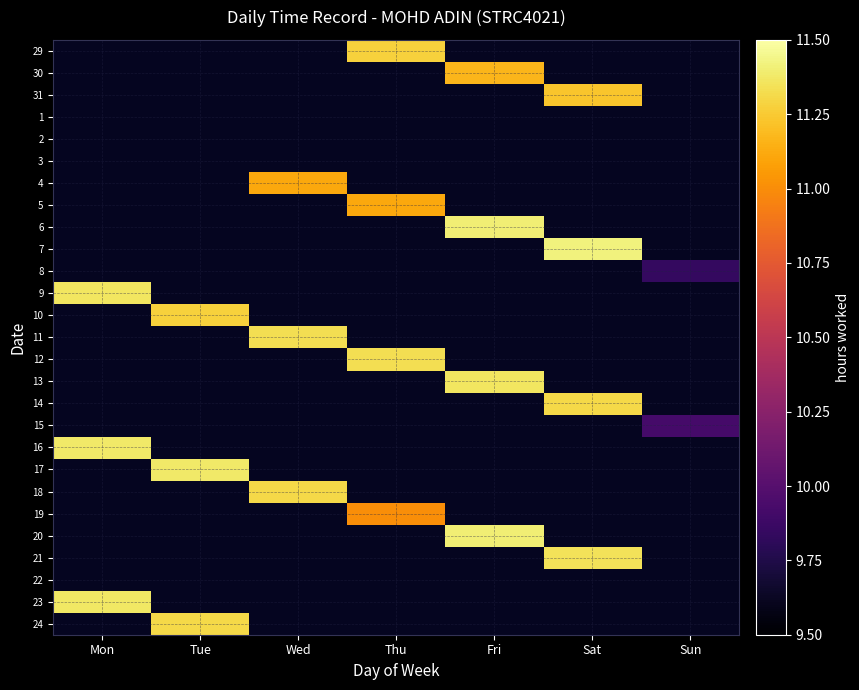

Reading right to left, what are all the values shown in this chart?

29: Sun=0.0	Sat=0.0	Fri=0.0	Thu=11.3	Wed=0.0	Tue=0.0	Mon=0.0
30: Sun=0.0	Sat=0.0	Fri=11.2	Thu=0.0	Wed=0.0	Tue=0.0	Mon=0.0
31: Sun=0.0	Sat=11.2	Fri=0.0	Thu=0.0	Wed=0.0	Tue=0.0	Mon=0.0
1: Sun=0.0	Sat=0.0	Fri=0.0	Thu=0.0	Wed=0.0	Tue=0.0	Mon=0.0
2: Sun=0.0	Sat=0.0	Fri=0.0	Thu=0.0	Wed=0.0	Tue=0.0	Mon=0.0
3: Sun=0.0	Sat=0.0	Fri=0.0	Thu=0.0	Wed=0.0	Tue=0.0	Mon=0.0
4: Sun=0.0	Sat=0.0	Fri=0.0	Thu=0.0	Wed=11.1	Tue=0.0	Mon=0.0
5: Sun=0.0	Sat=0.0	Fri=0.0	Thu=11.1	Wed=0.0	Tue=0.0	Mon=0.0
6: Sun=0.0	Sat=0.0	Fri=11.4	Thu=0.0	Wed=0.0	Tue=0.0	Mon=0.0
7: Sun=0.0	Sat=11.4	Fri=0.0	Thu=0.0	Wed=0.0	Tue=0.0	Mon=0.0
8: Sun=9.8	Sat=0.0	Fri=0.0	Thu=0.0	Wed=0.0	Tue=0.0	Mon=0.0
9: Sun=0.0	Sat=0.0	Fri=0.0	Thu=0.0	Wed=0.0	Tue=0.0	Mon=11.4
10: Sun=0.0	Sat=0.0	Fri=0.0	Thu=0.0	Wed=0.0	Tue=11.3	Mon=0.0
11: Sun=0.0	Sat=0.0	Fri=0.0	Thu=0.0	Wed=11.3	Tue=0.0	Mon=0.0
12: Sun=0.0	Sat=0.0	Fri=0.0	Thu=11.3	Wed=0.0	Tue=0.0	Mon=0.0
13: Sun=0.0	Sat=0.0	Fri=11.4	Thu=0.0	Wed=0.0	Tue=0.0	Mon=0.0
14: Sun=0.0	Sat=11.3	Fri=0.0	Thu=0.0	Wed=0.0	Tue=0.0	Mon=0.0
15: Sun=9.9	Sat=0.0	Fri=0.0	Thu=0.0	Wed=0.0	Tue=0.0	Mon=0.0
16: Sun=0.0	Sat=0.0	Fri=0.0	Thu=0.0	Wed=0.0	Tue=0.0	Mon=11.4
17: Sun=0.0	Sat=0.0	Fri=0.0	Thu=0.0	Wed=0.0	Tue=11.4	Mon=0.0
18: Sun=0.0	Sat=0.0	Fri=0.0	Thu=0.0	Wed=11.3	Tue=0.0	Mon=0.0
19: Sun=0.0	Sat=0.0	Fri=0.0	Thu=11.0	Wed=0.0	Tue=0.0	Mon=0.0
20: Sun=0.0	Sat=0.0	Fri=11.4	Thu=0.0	Wed=0.0	Tue=0.0	Mon=0.0
21: Sun=0.0	Sat=11.3	Fri=0.0	Thu=0.0	Wed=0.0	Tue=0.0	Mon=0.0
22: Sun=0.0	Sat=0.0	Fri=0.0	Thu=0.0	Wed=0.0	Tue=0.0	Mon=0.0
23: Sun=0.0	Sat=0.0	Fri=0.0	Thu=0.0	Wed=0.0	Tue=0.0	Mon=11.4
24: Sun=0.0	Sat=0.0	Fri=0.0	Thu=0.0	Wed=0.0	Tue=11.3	Mon=0.0